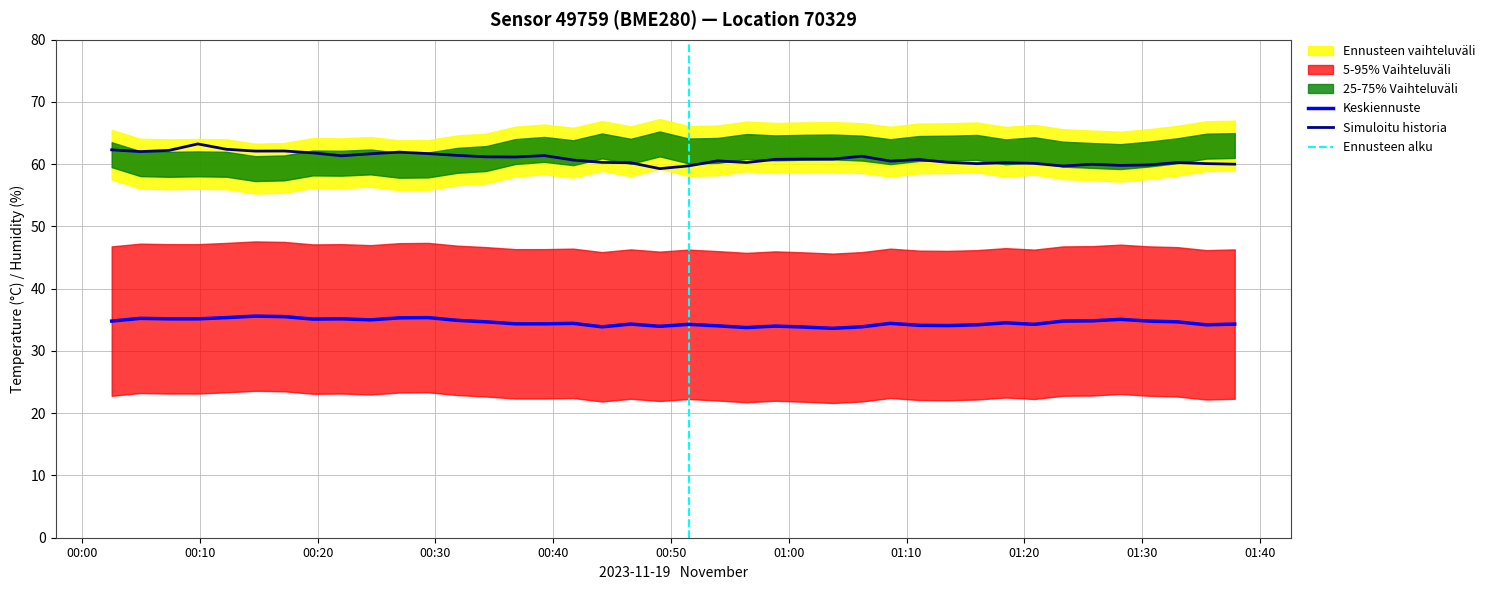

What is the value of the pressure_scaled point at the 38th from the left?

60.3